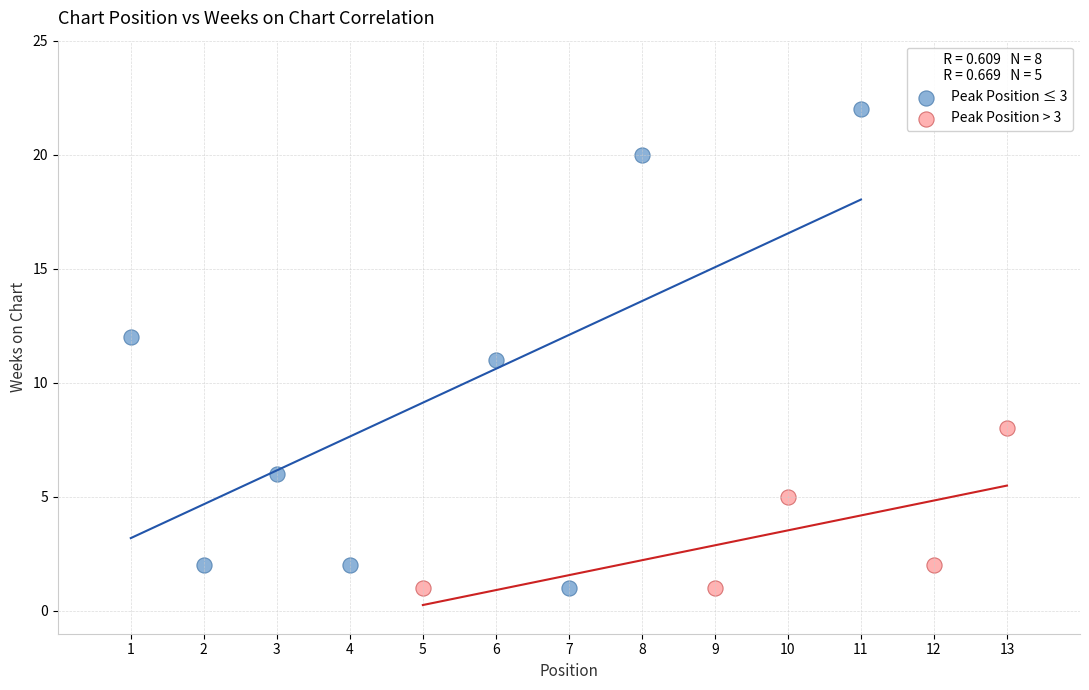

Which series reaches the maximum Y coordinate?

Peak Position ≤ 3